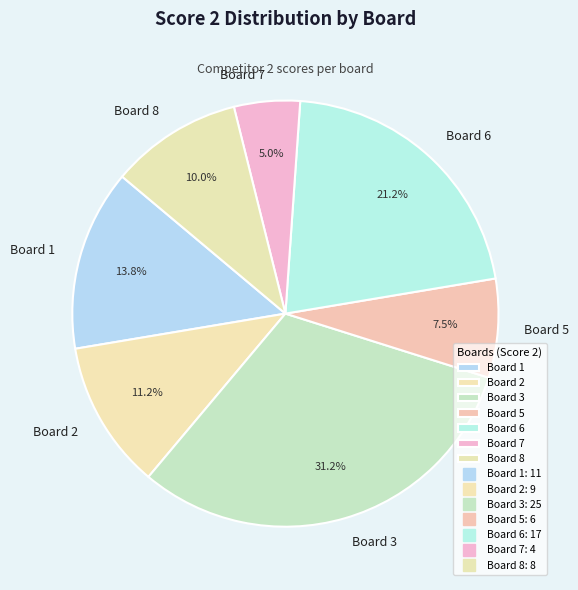

What percentage is the Board 3 slice, to the nearest percent?

31%